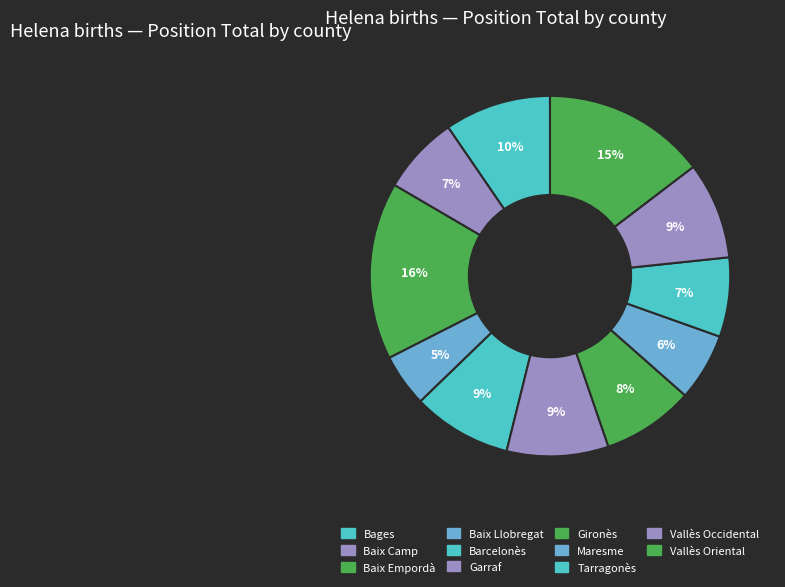

To the nearest percent, what is the difference between the Baix Empordà and Gironès slice percentages?

8%